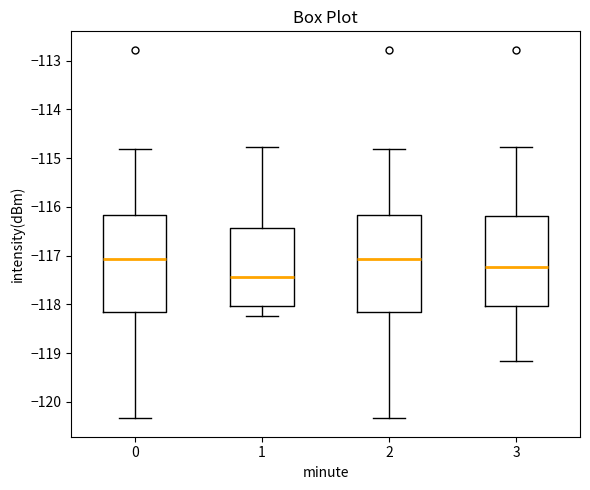

Reading left to right, read every box against the y-axis: the position of its median line, the range the box covers, and the ends of its whiskers. The values are not printed on the chart, so give them approximately, as read against the axis.

0: median -117.1, box -118.2 to -116.2, whiskers -120.3 to -114.8
1: median -117.4, box -118.0 to -116.4, whiskers -118.2 to -114.8
2: median -117.1, box -118.2 to -116.2, whiskers -120.3 to -114.8
3: median -117.2, box -118.0 to -116.2, whiskers -119.2 to -114.8